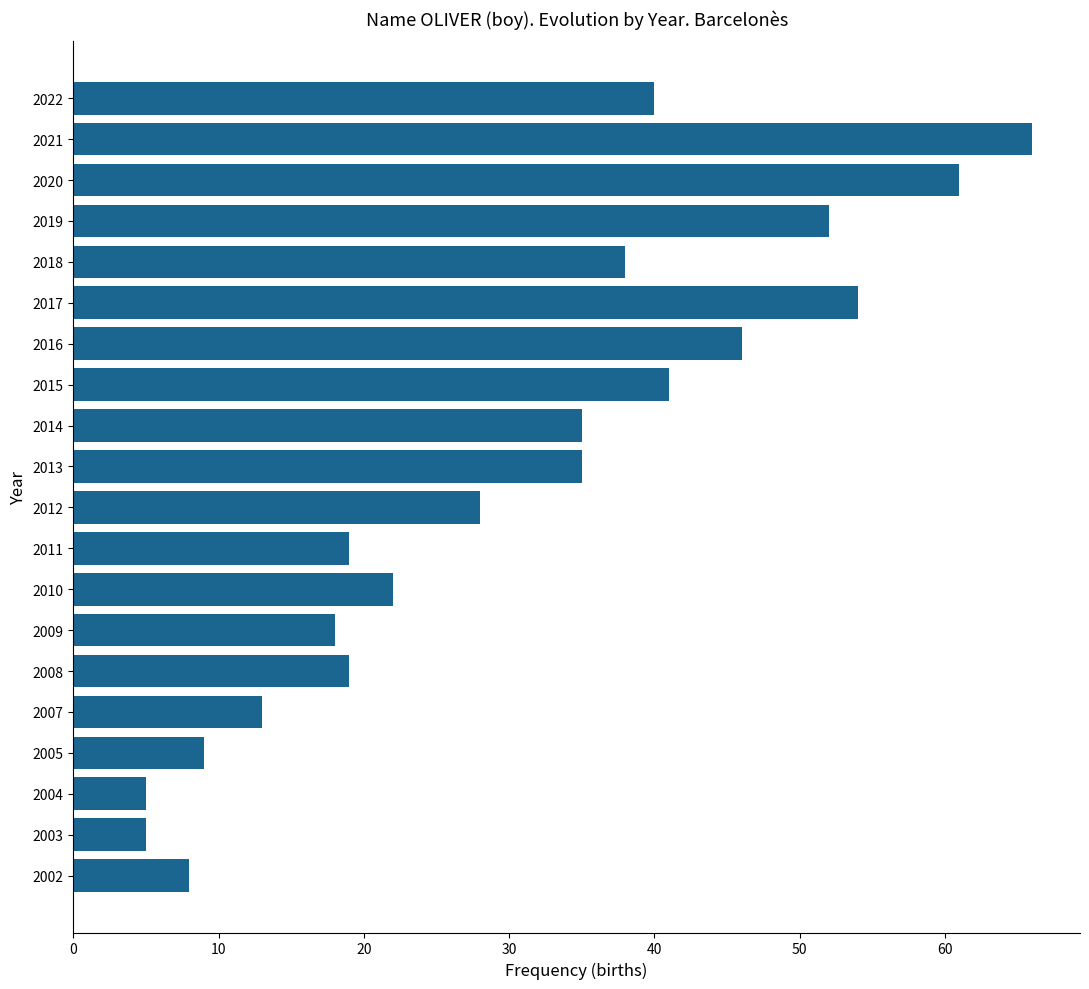

What is the value of the 12th bar from the top?

19